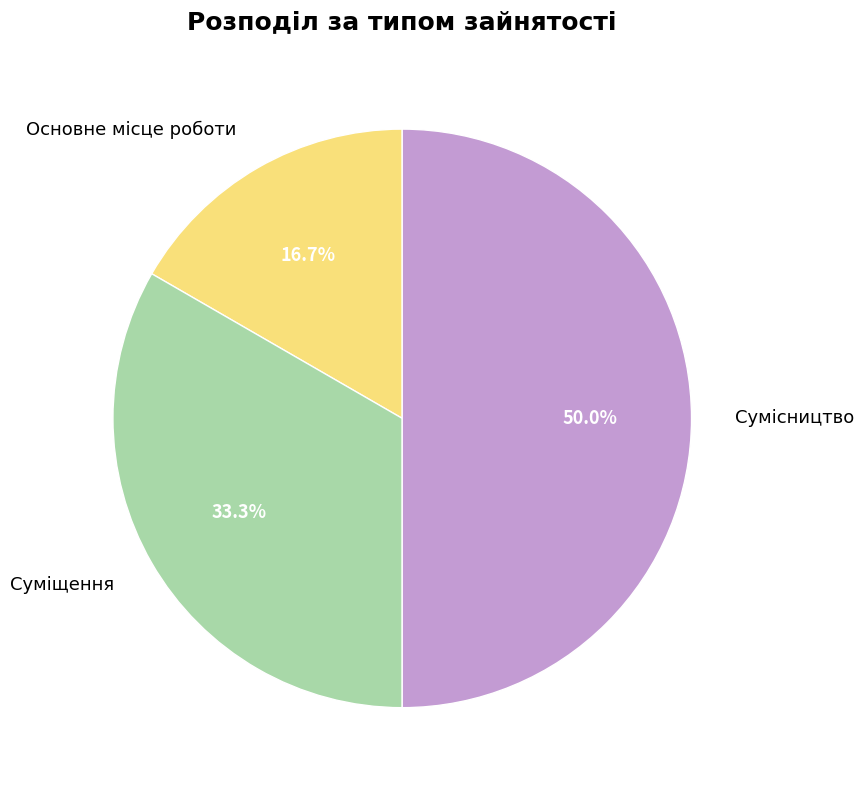

What percentage is NOT represented by Сумісництво?

50.0%